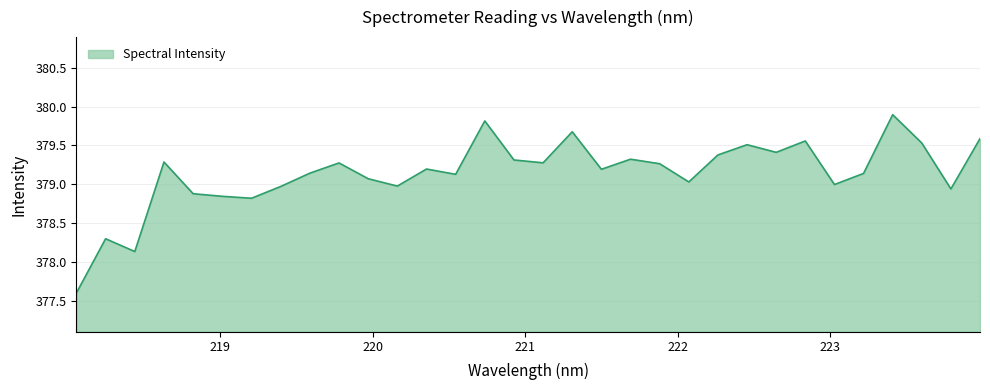

What is the difference between the maximum and minimum values?

2.3